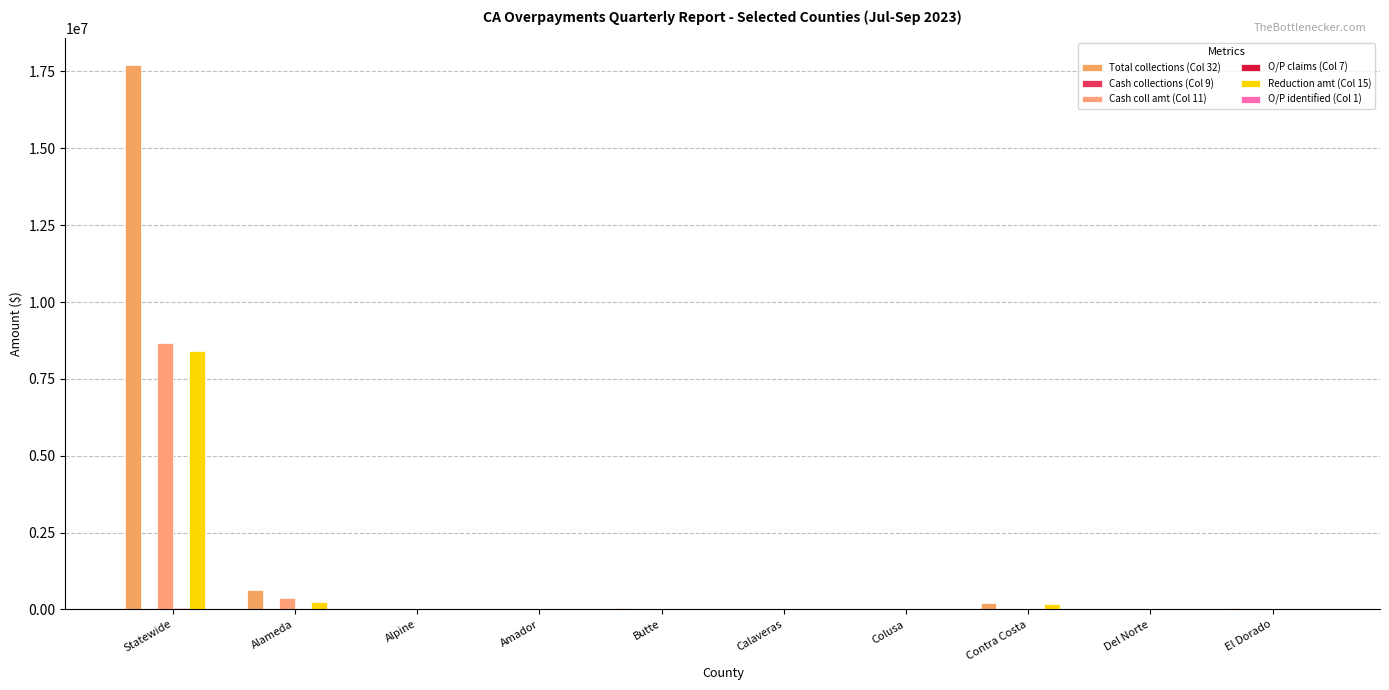

At which category is the sum across all series the highest?

Statewide